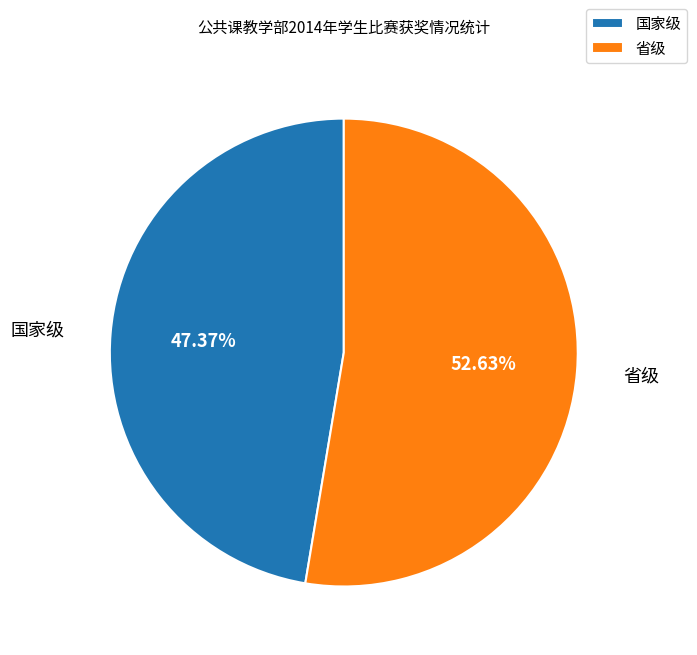

How many slices are in this pie chart?

2